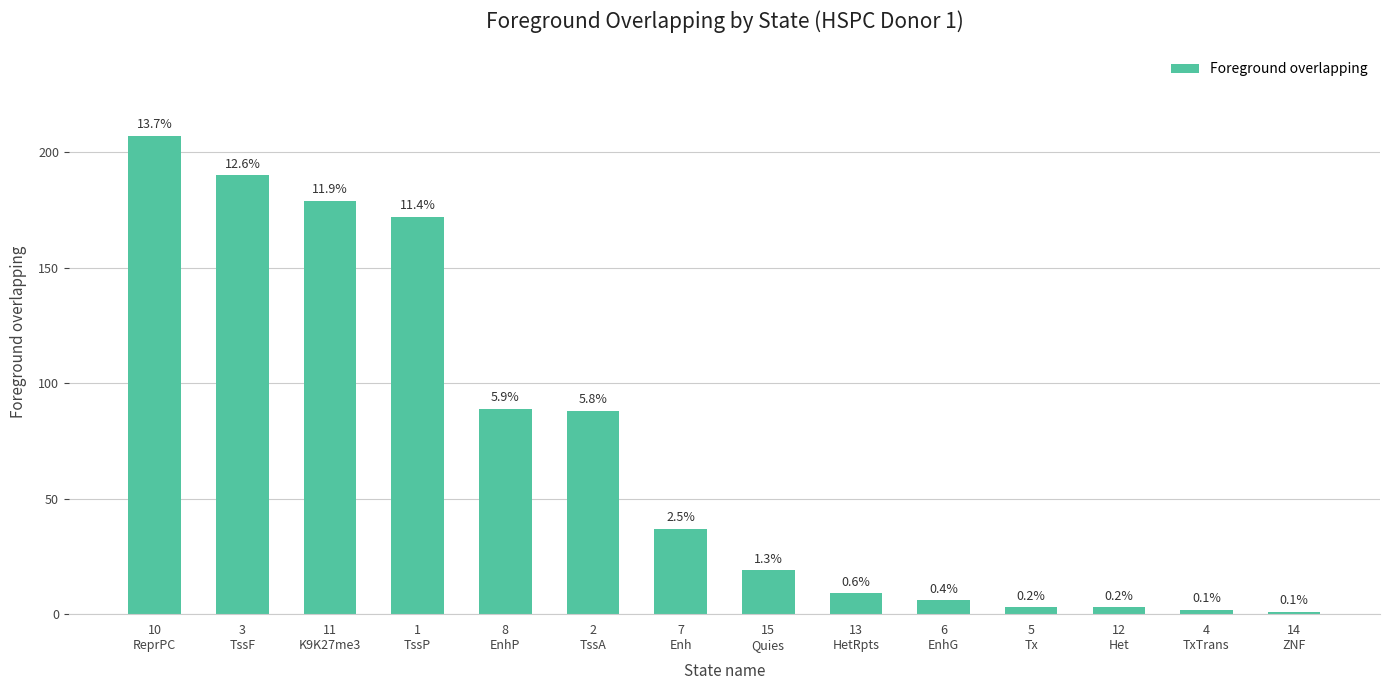

What is the label of the 3rd bar from the left?

11
K9K27me3